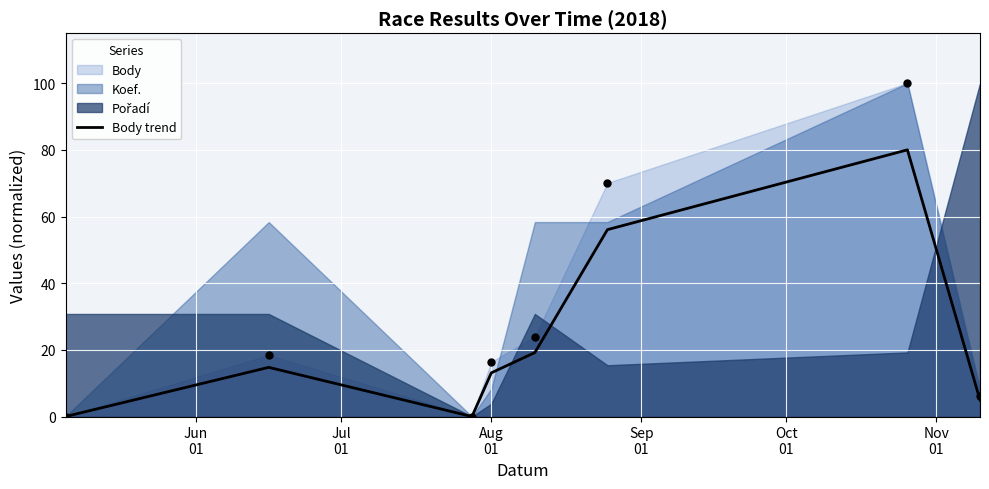

What is the highest value of the Body trend series?

80.0